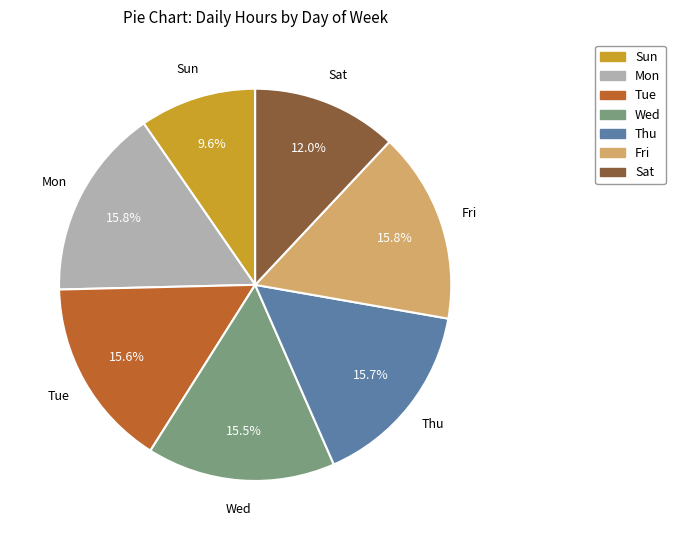

Is the sum of Sun and Fri greater than half?

No